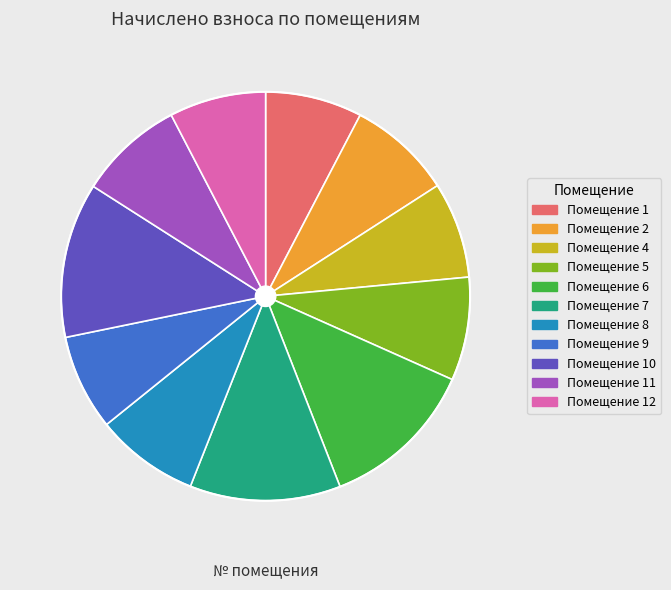

How many slices are in this pie chart?

11